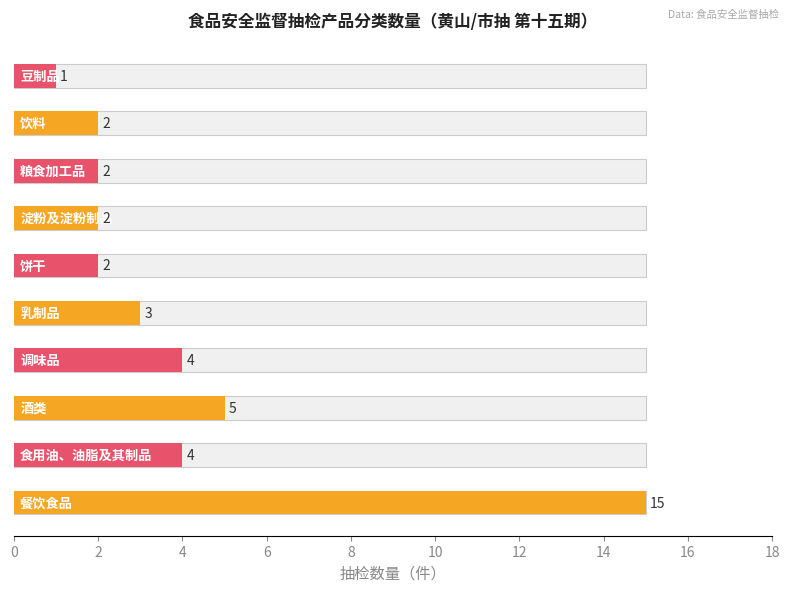

The Average utilization series shows 1 at 豆制品. True or false?

True